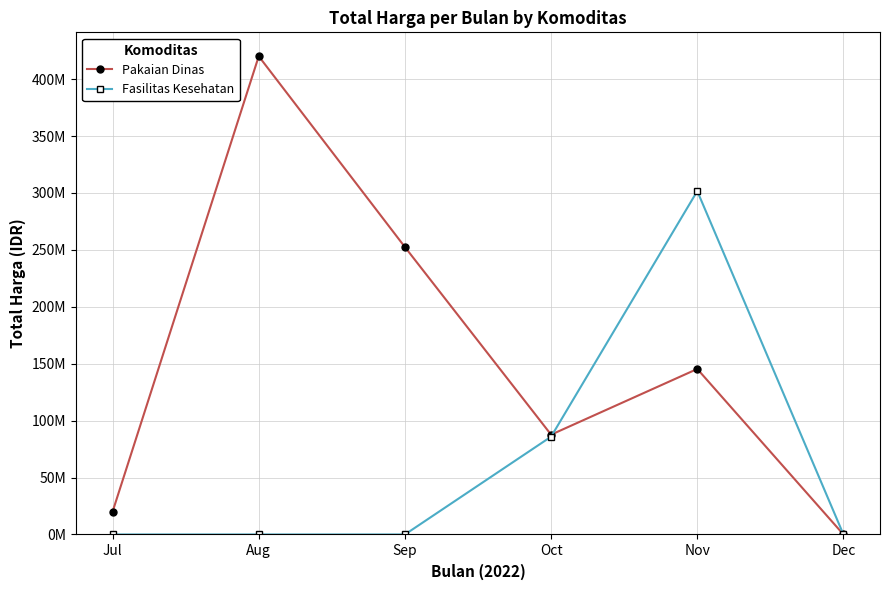

What are all the series names shown in the legend?

Pakaian Dinas, Fasilitas Kesehatan